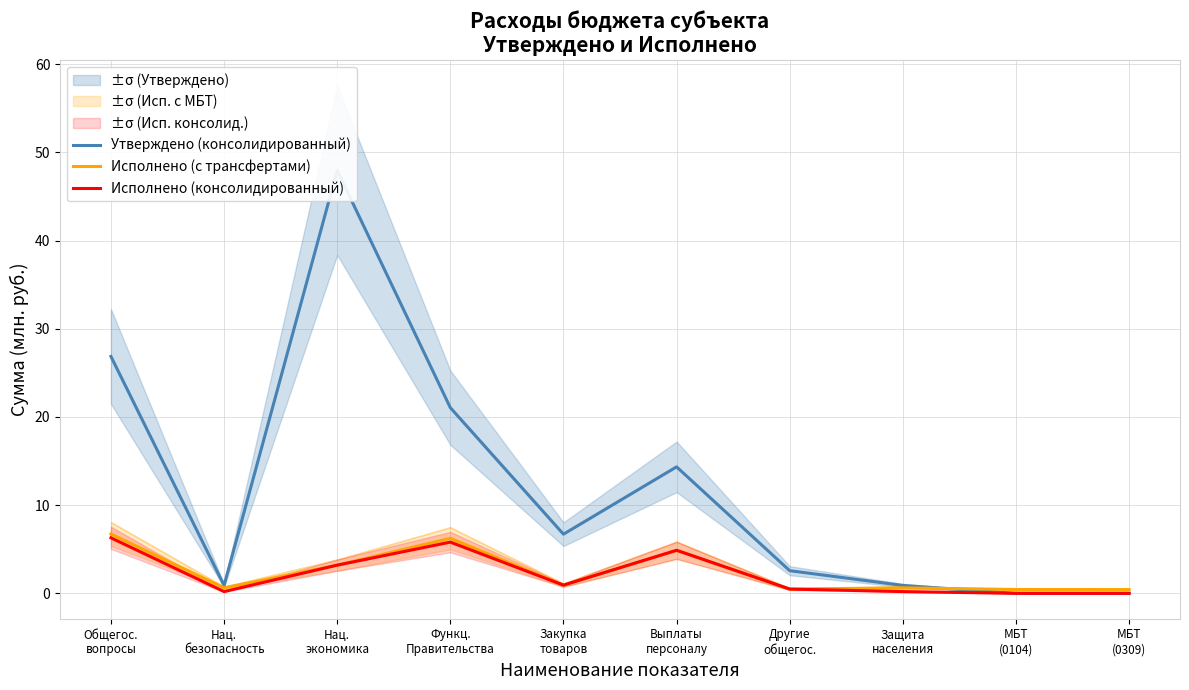

The Исполнено (консолидированный) series shows 9.8 at Общегос.
вопросы. True or false?

False